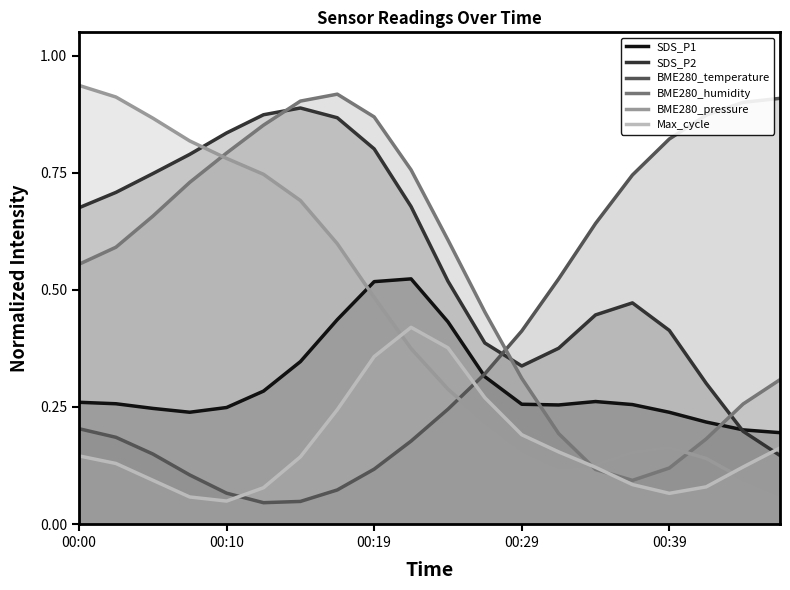

True or false: BME280_pressure and SDS_P2 cross at least once.

True